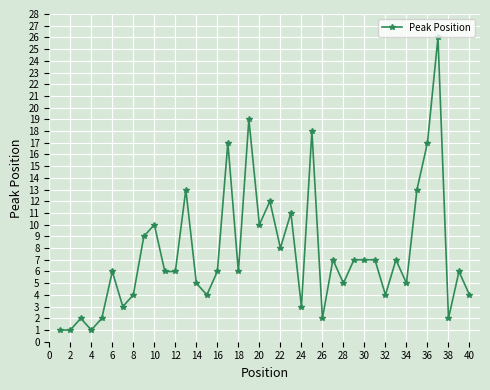

What is the maximum value shown in the chart?

26